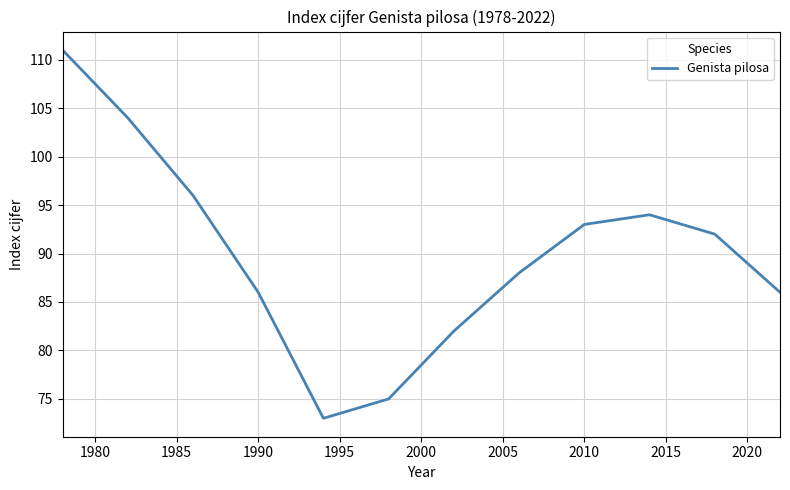

What is the minimum value shown in the chart?

73